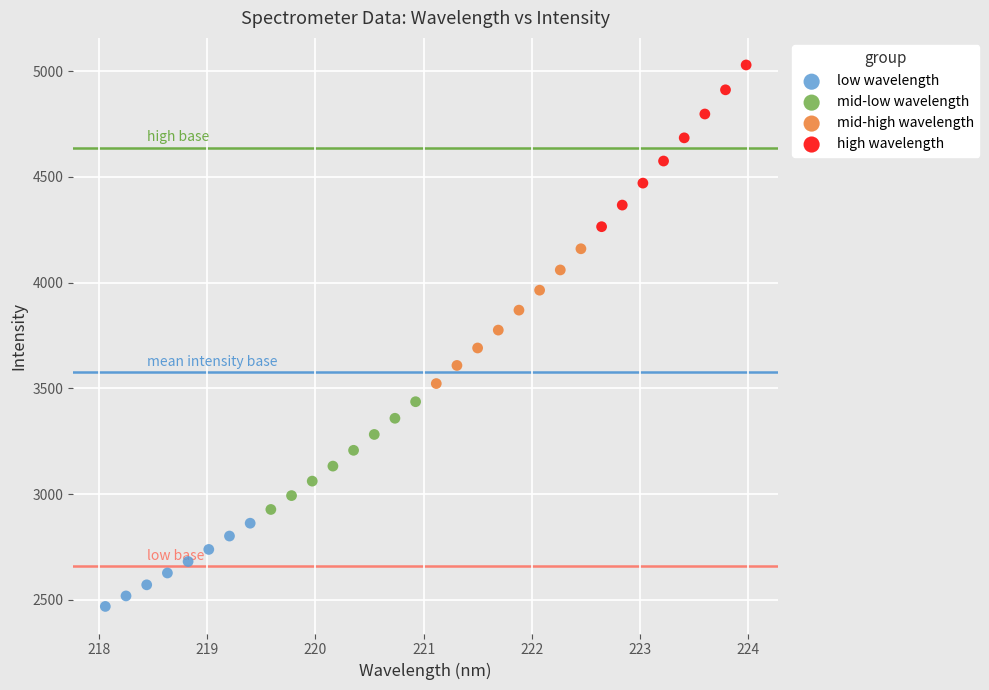

Which series reaches the minimum Y coordinate?

low wavelength